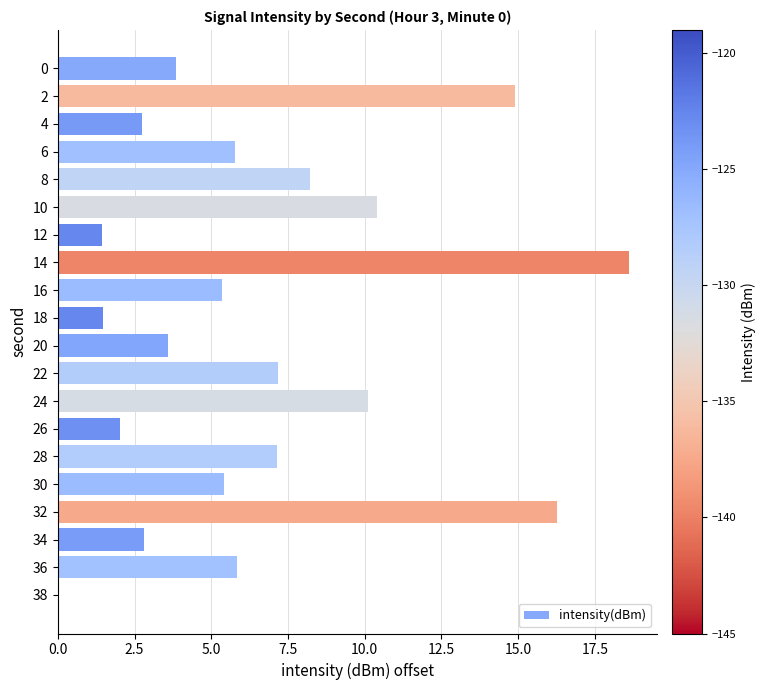

What value does the data have at 8?

8.2